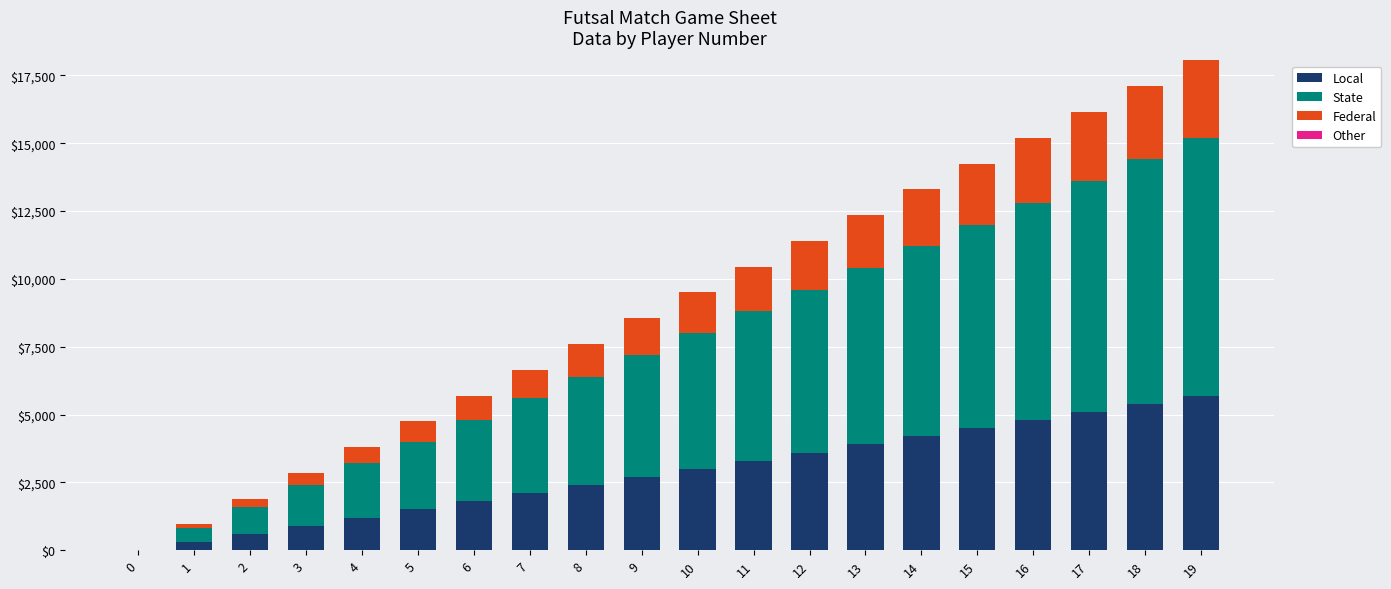

Which series has the largest total across all categories?

State